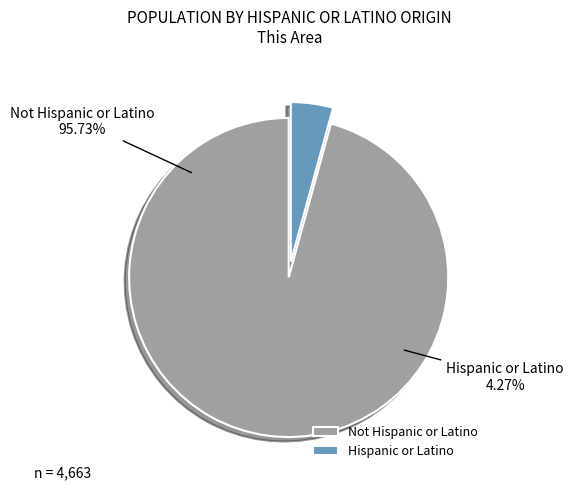

What percentage is the Hispanic or Latino slice, to the nearest percent?

4%